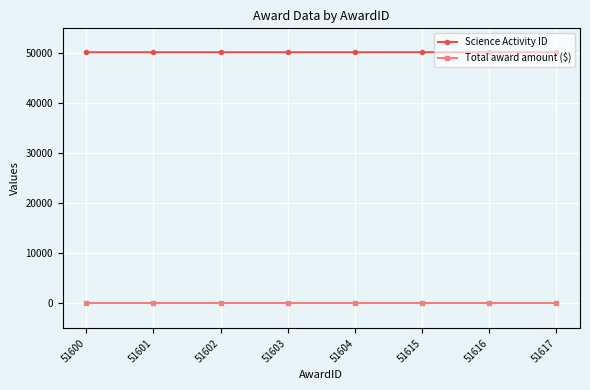

What is the total value across all series at 51601?

50209